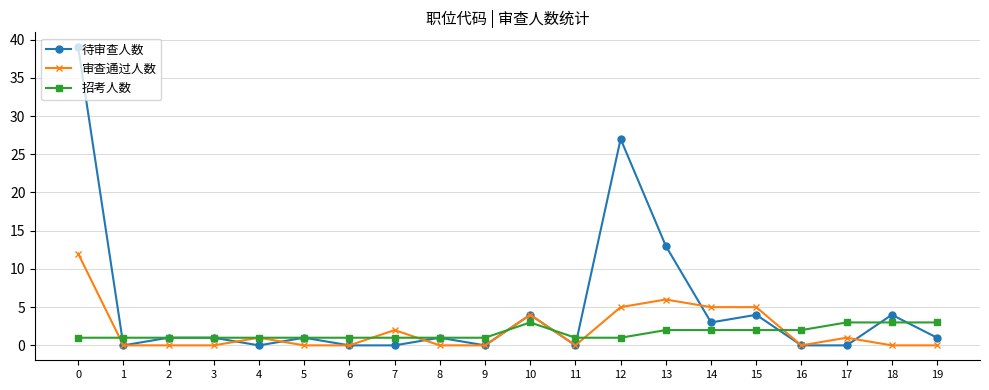

True or false: 待审查人数 has more than 1 interior local peaks.

True